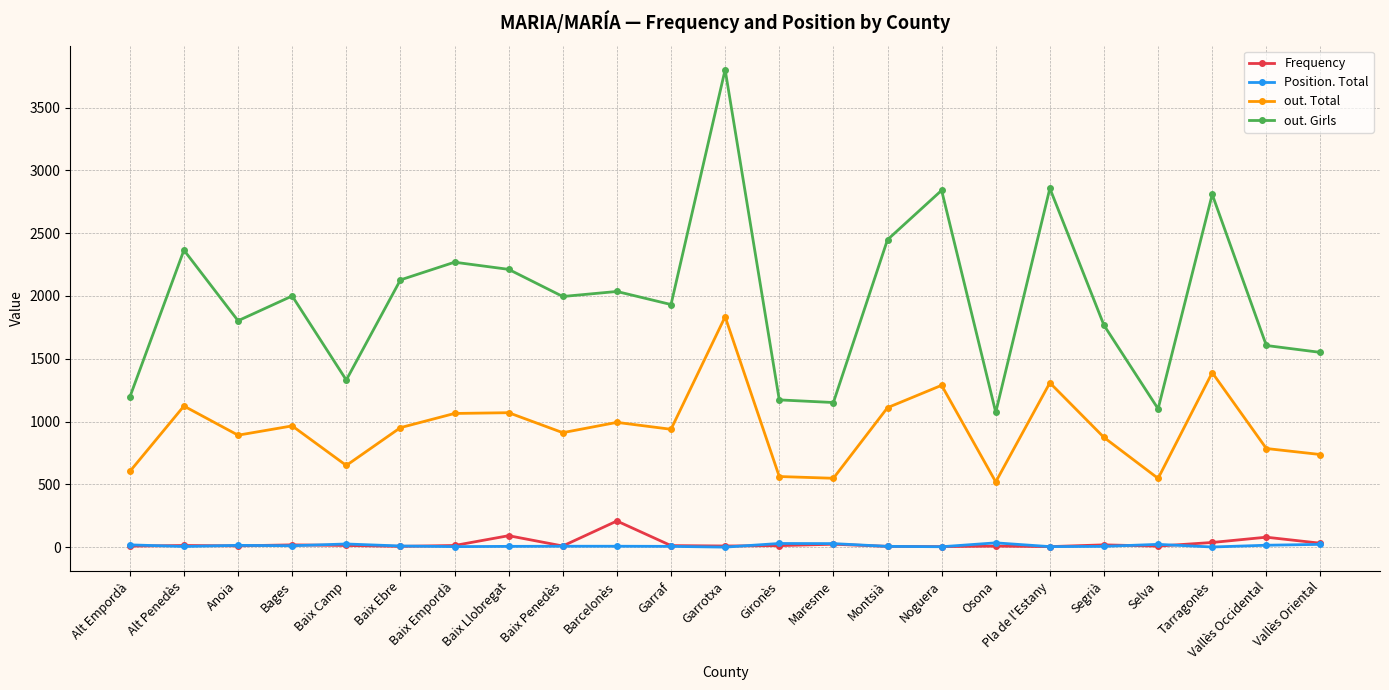

List the series in order of their peak value, highest first.

out. Girls, out. Total, Frequency, Position. Total